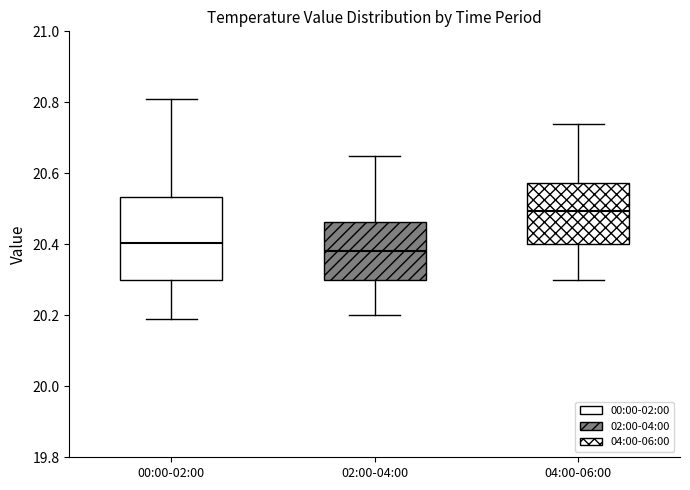

Reading left to right, read every box against the y-axis: the position of its median line, the range the box covers, and the ends of its whiskers. The values are not printed on the chart, so give them approximately, as read against the axis.

00:00-02:00: median 20.40, box 20.30 to 20.54, whiskers 20.20 to 20.82
02:00-04:00: median 20.38, box 20.30 to 20.46, whiskers 20.20 to 20.66
04:00-06:00: median 20.50, box 20.40 to 20.58, whiskers 20.30 to 20.74